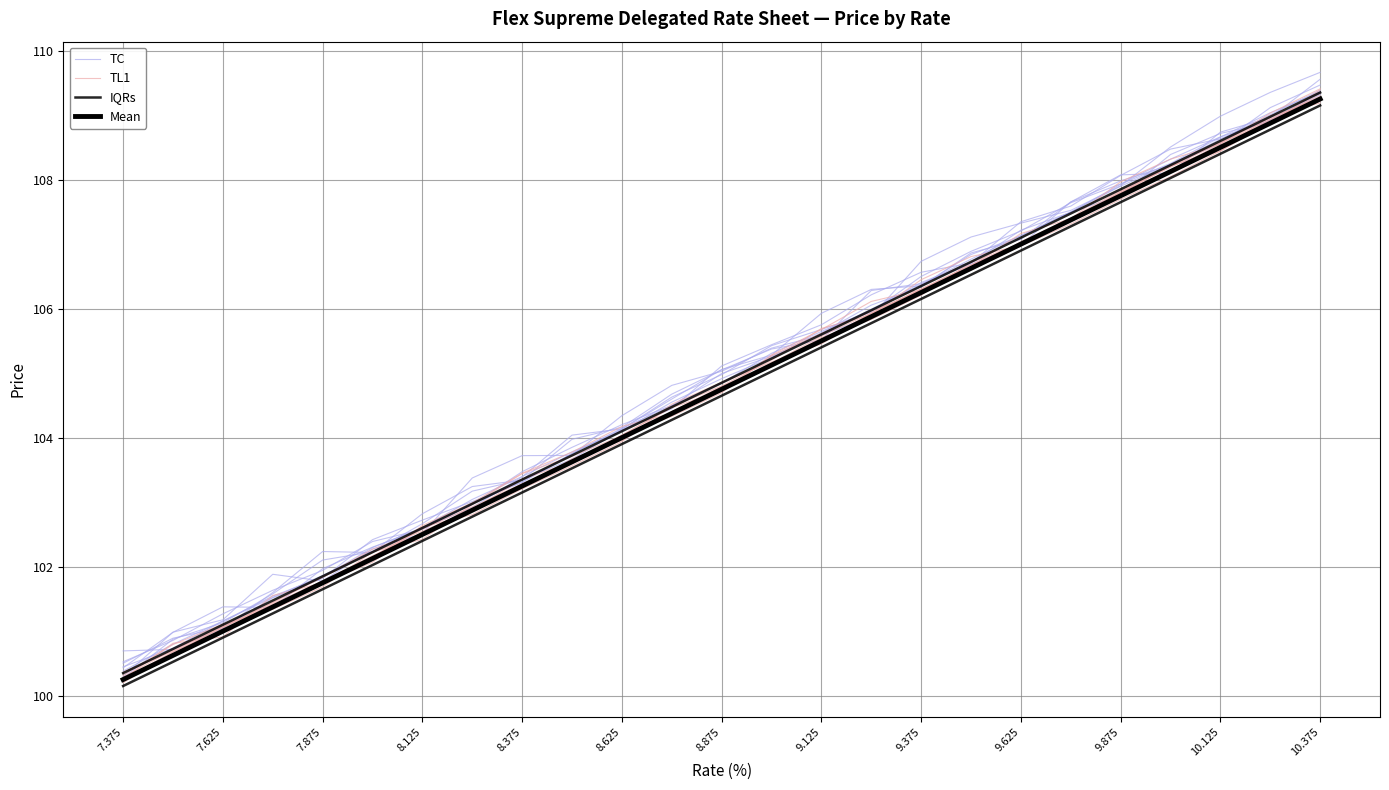

True or false: TC and TL1 cross at least once.

False